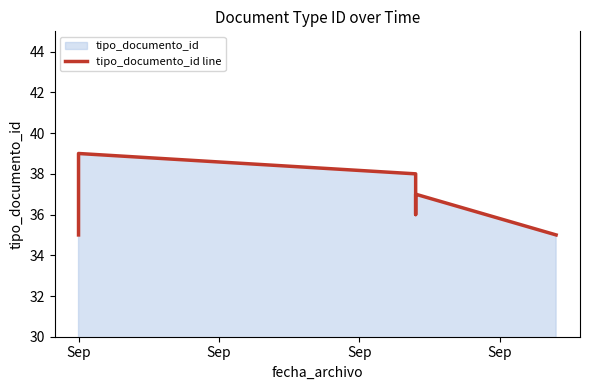

How many lines are shown in the chart?

1